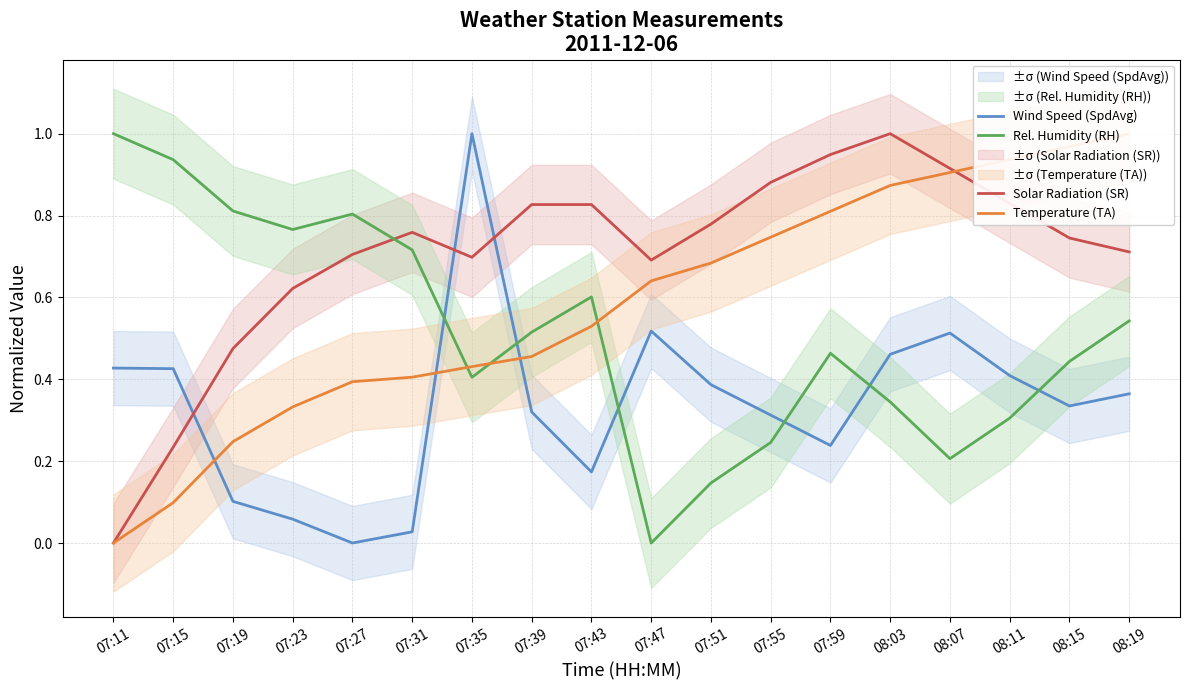

Rank the series by their maximum value, from lowest to highest.

Wind Speed (SpdAvg), Solar Radiation (SR), Rel. Humidity (RH), Temperature (TA)